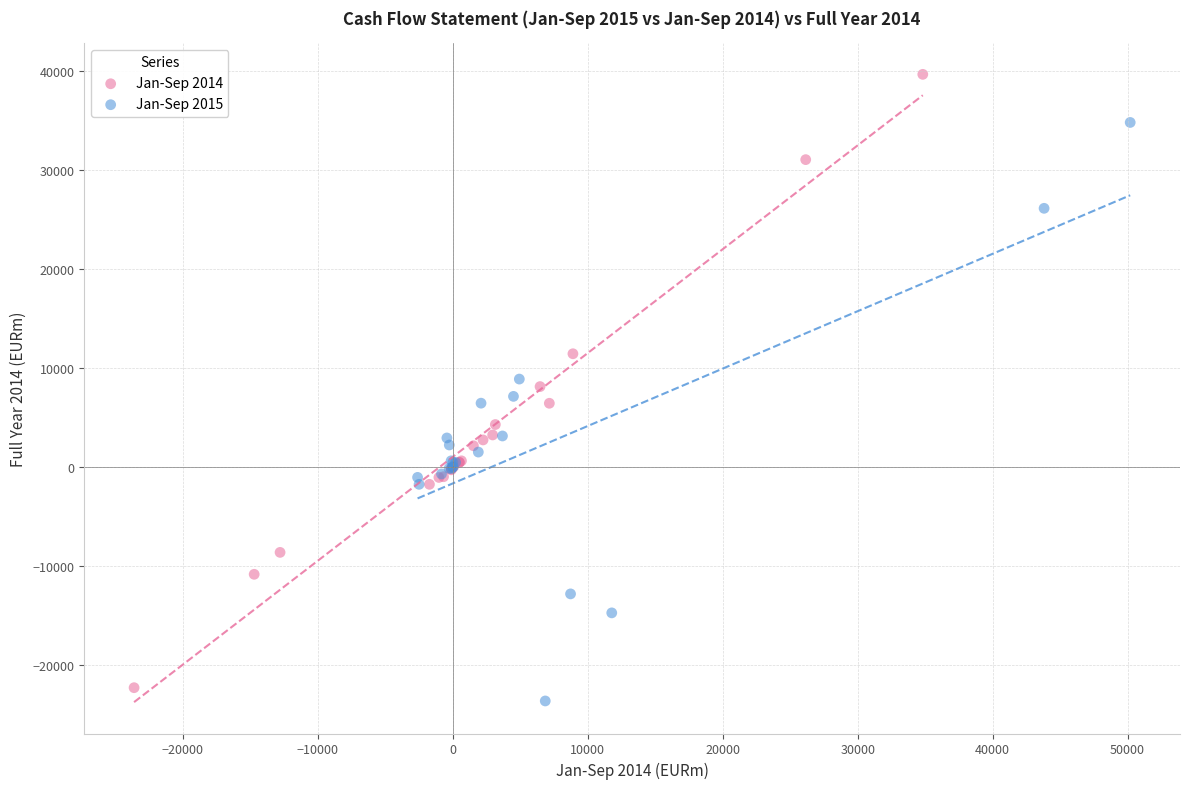

Which series has the widest spread of Y values?

Jan-Sep 2014